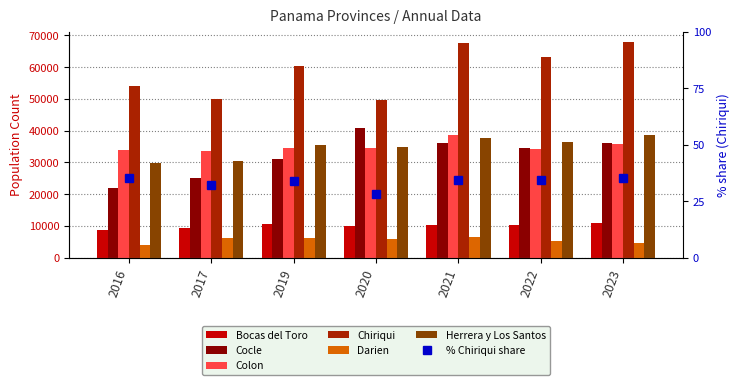

What is the total value across all series at 2020?

175528